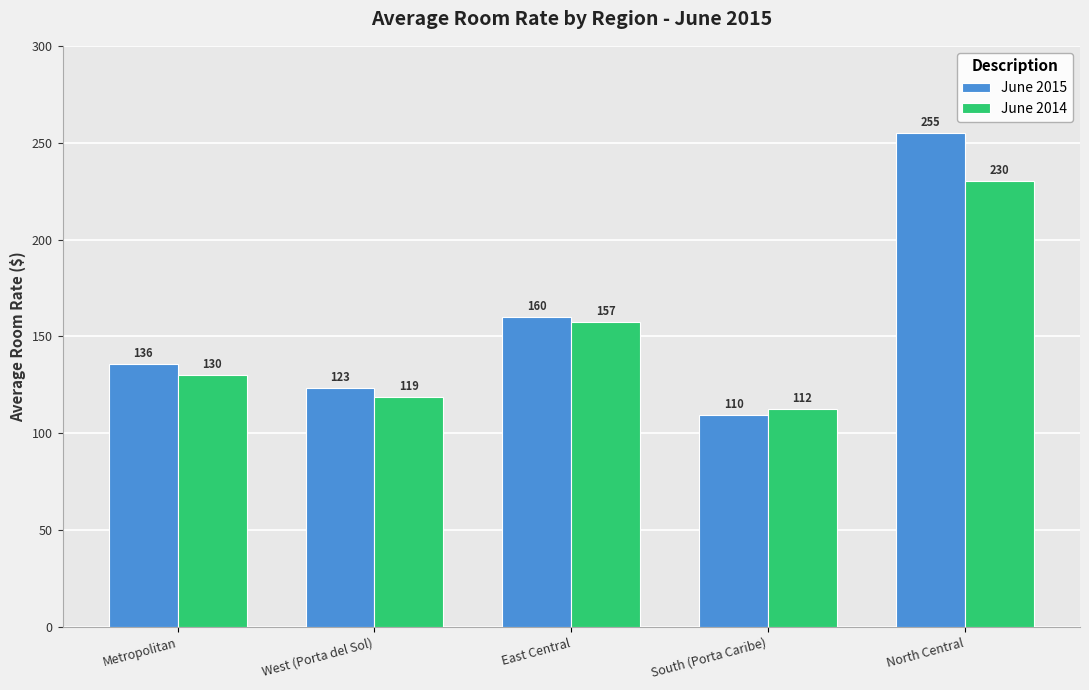

Which category has the highest value in the June 2014 series?

North Central